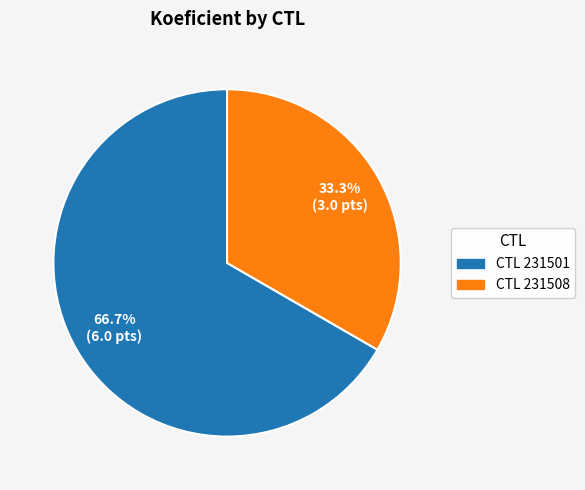

How many segments does this pie chart have?

2